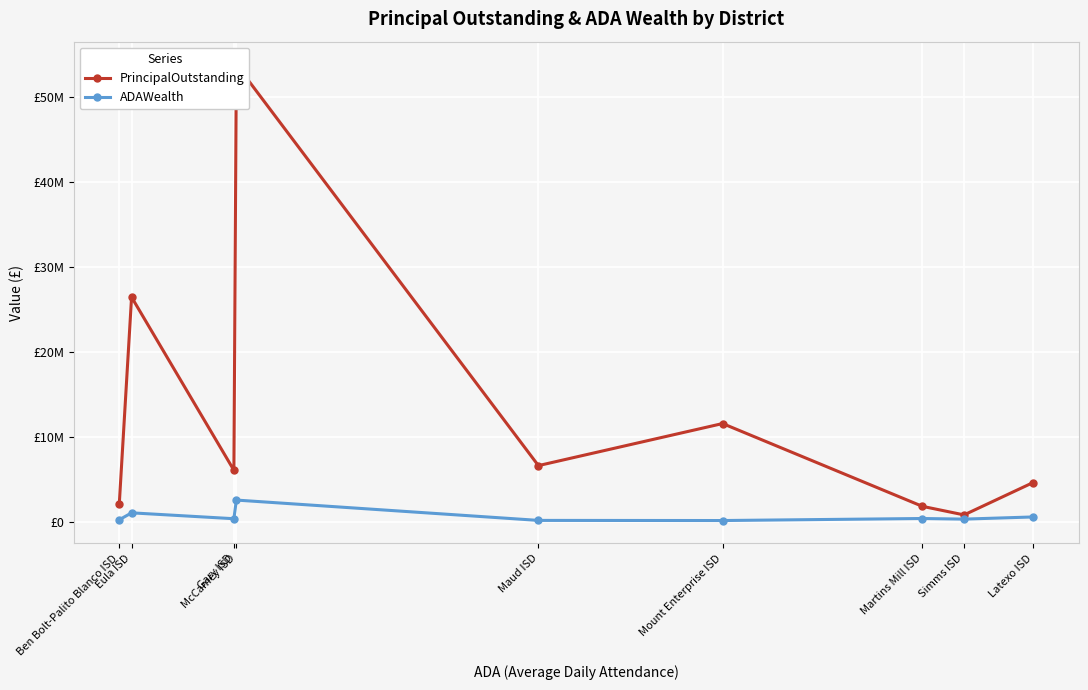

Rank the series at Martins Mill ISD from highest to lowest value.

PrincipalOutstanding, ADAWealth